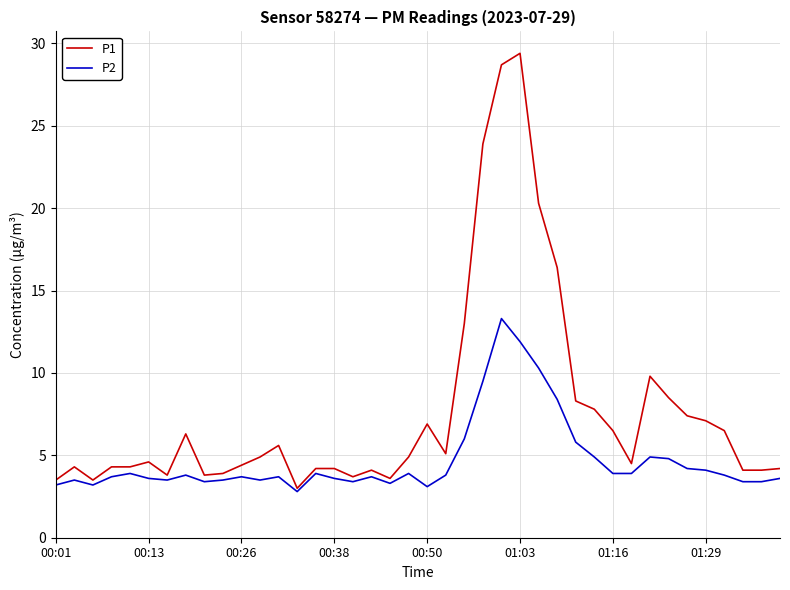

Which series has the widest spread of values?

P1